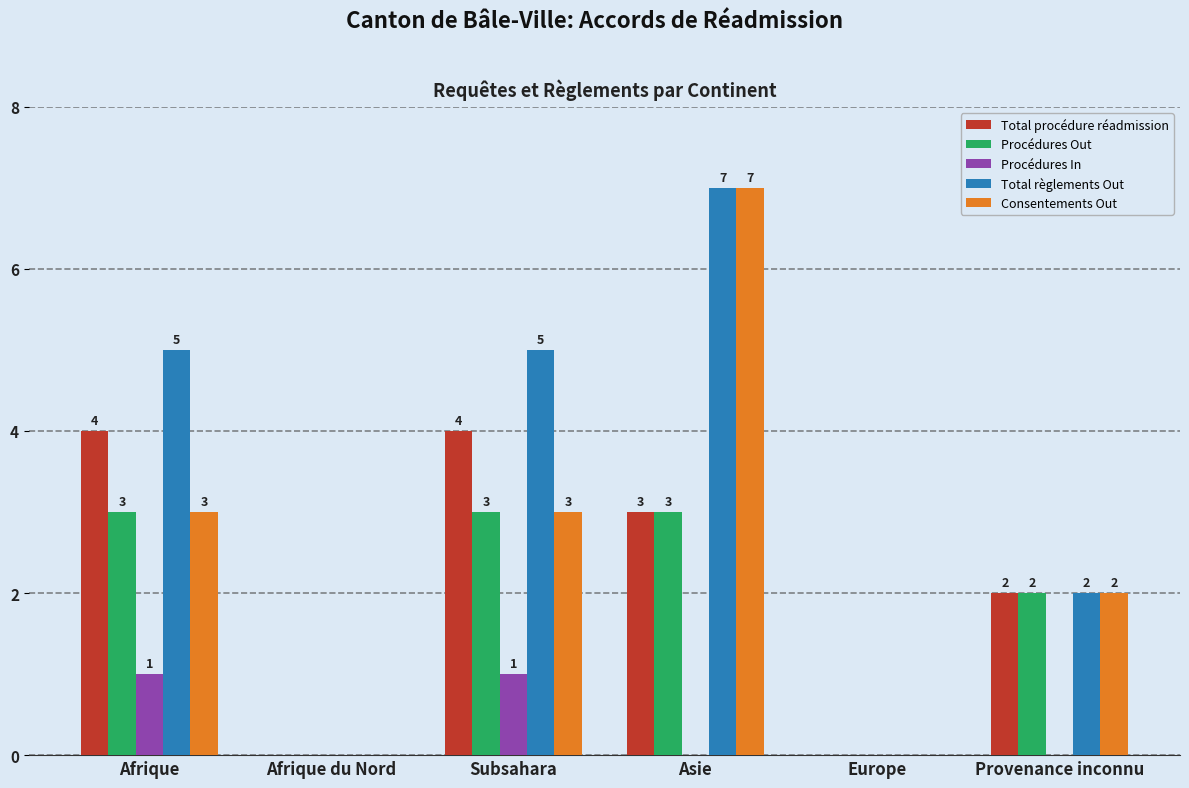

What is the spread (max minus min) of values at Subsahara?

4